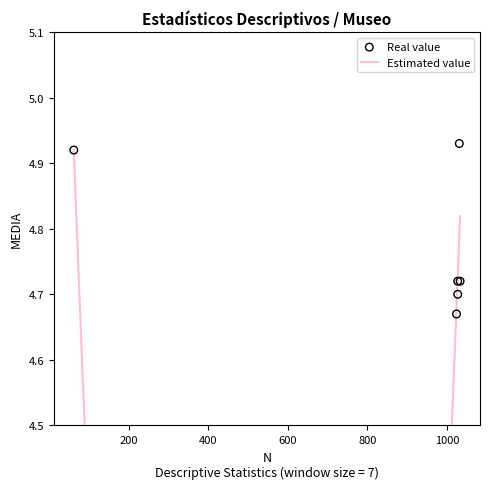

What is the change in value from 1027 to 62?

+0.2